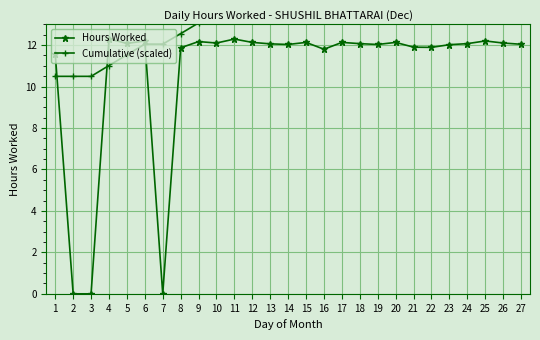

What is the value of the Hours Worked point at the 20th from the left?

12.1